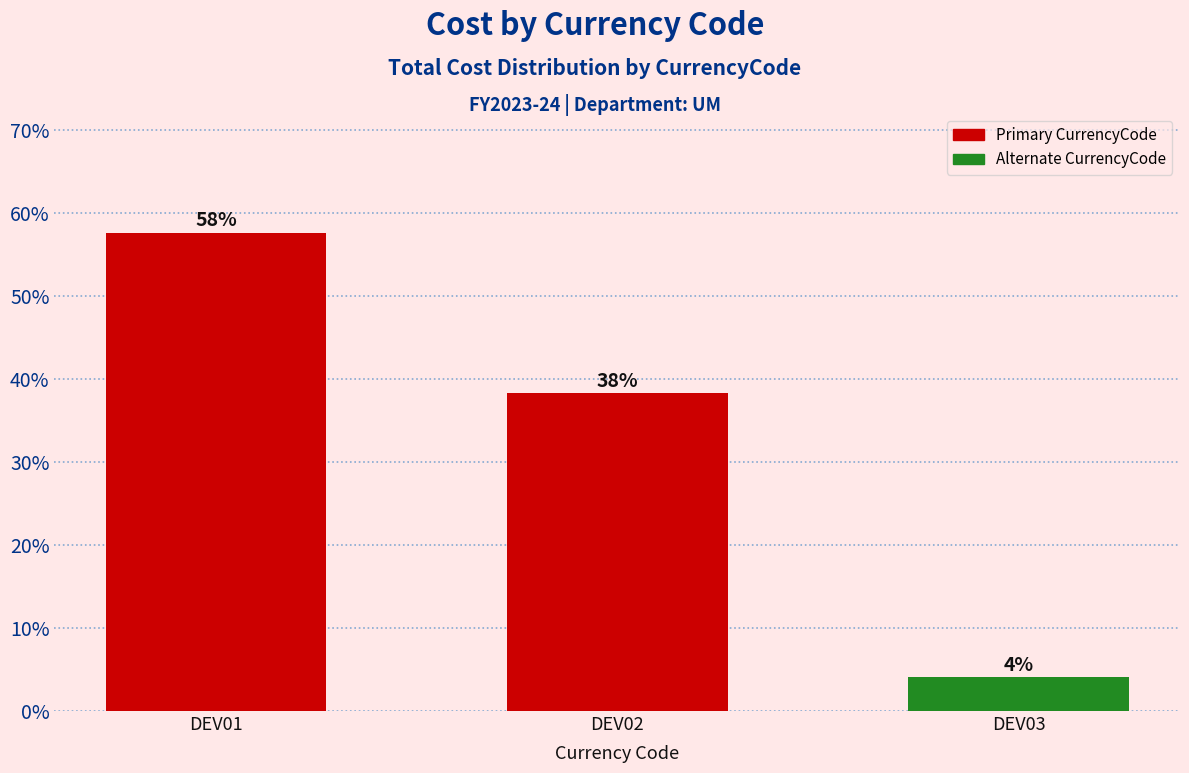

Rank the categories by value from lowest to highest.

DEV03, DEV02, DEV01